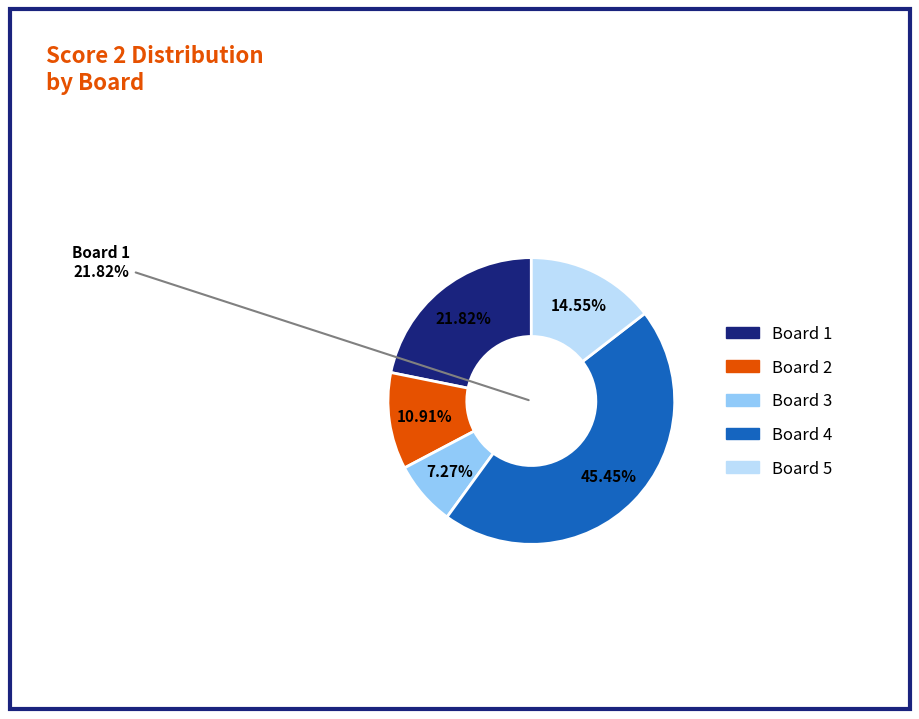

What percentage do Board 2 and Board 1 together represent?

32.7%